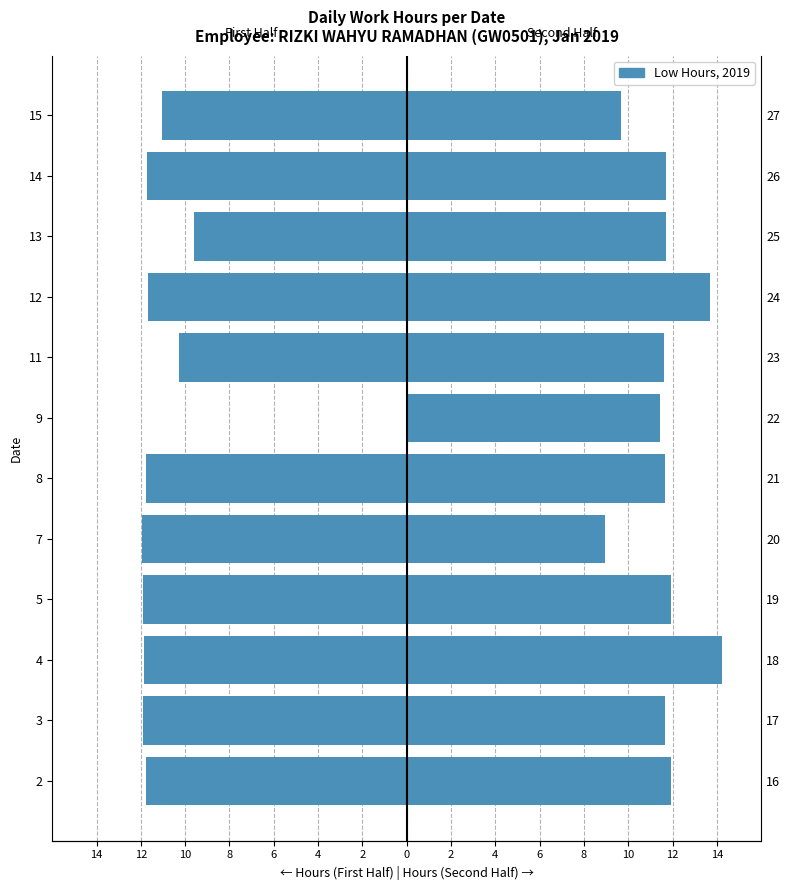

What is the value of the Second Half Days bar at the 4th from the left?

11.9